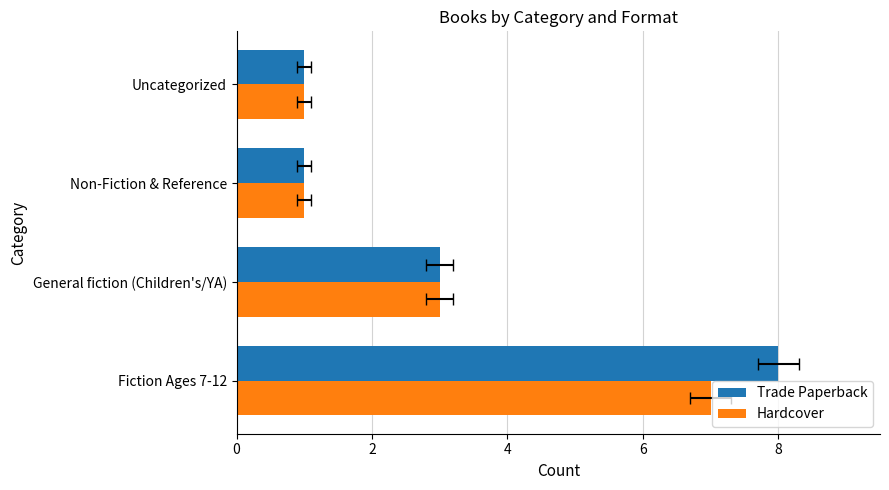

Is it true that Trade Paperback equals 0 at Uncategorized?

False